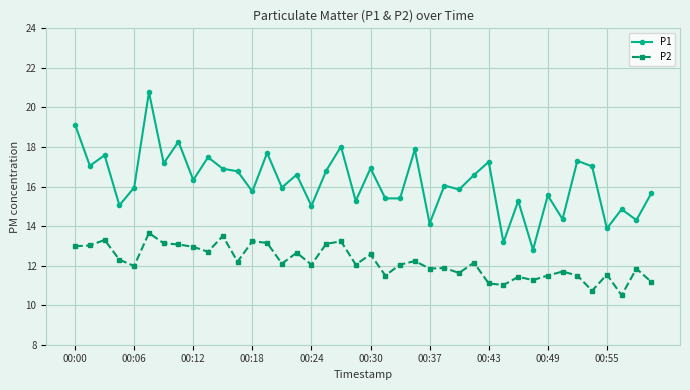

List the series in order of their peak value, lowest first.

P2, P1